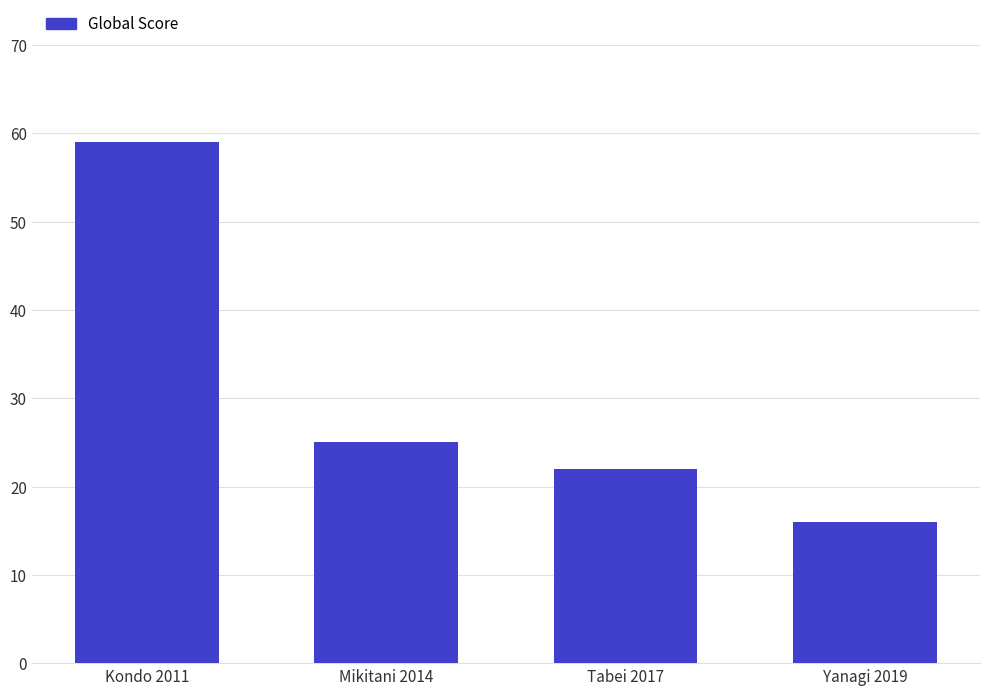

How many categories are shown in the chart?

4